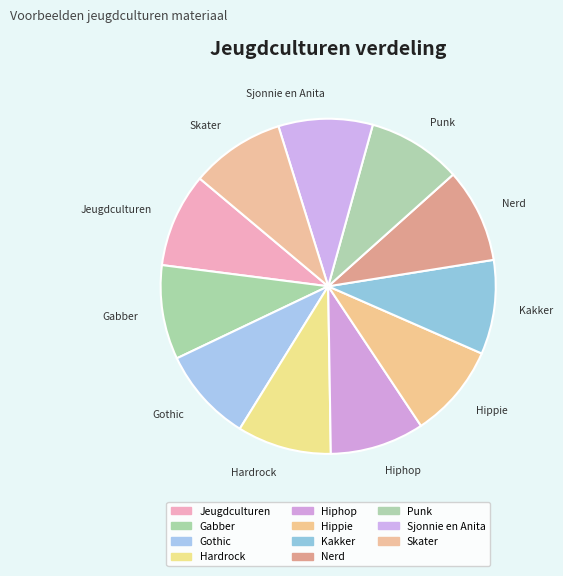

Is Jeugdculturen the majority of the pie?

No